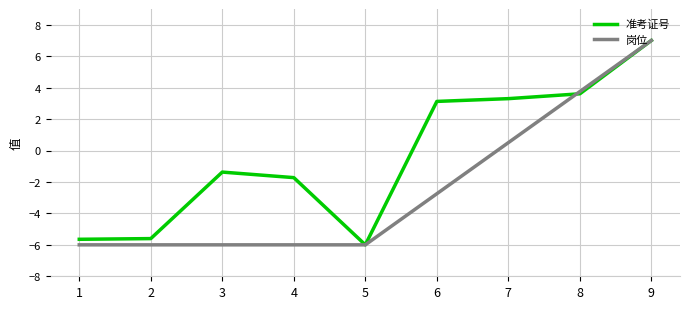

What is the difference between the 准考证号 values at 4 and 8?

5.3